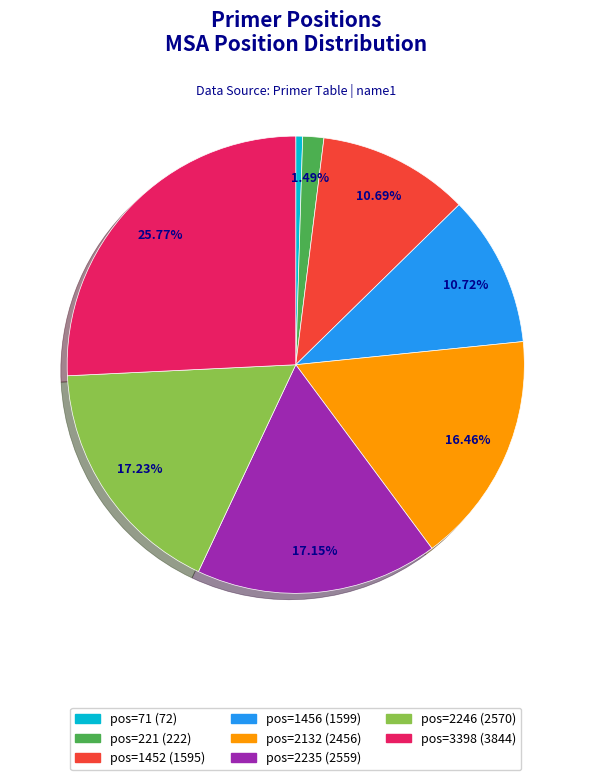

Which slice is the smallest?

pos=71 (72)